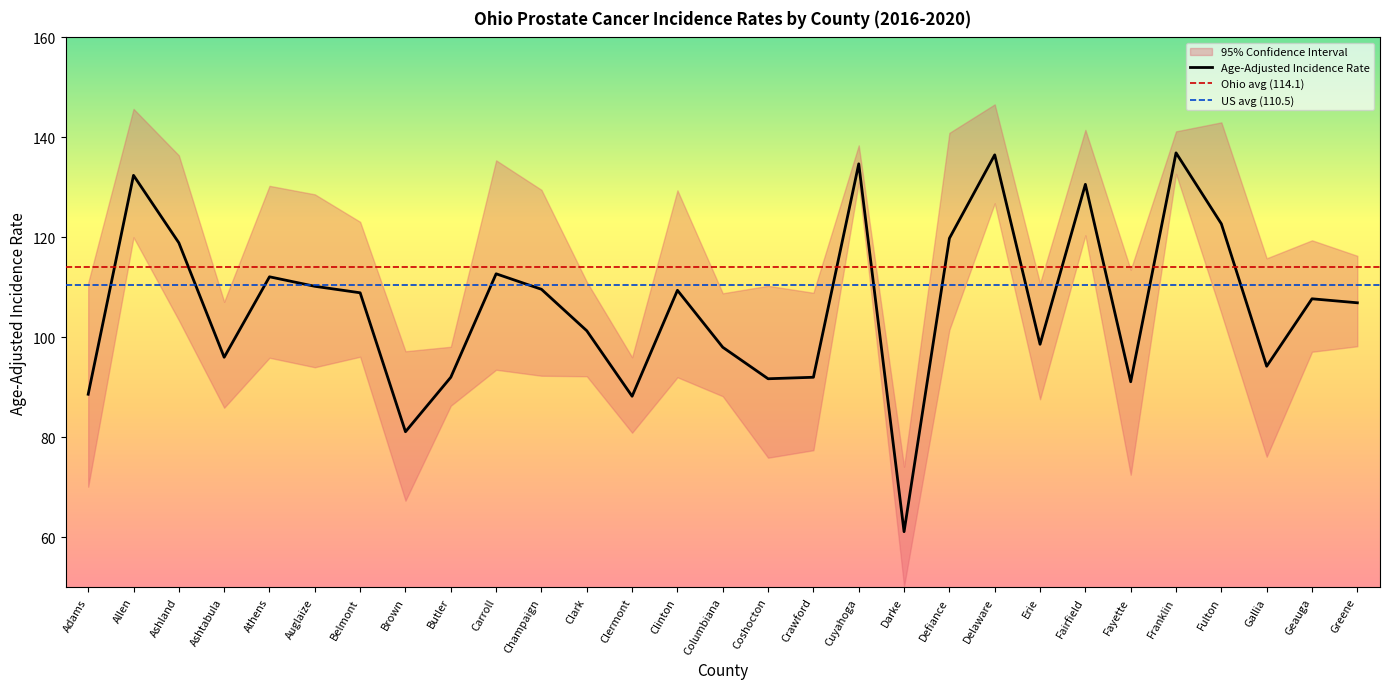

What is the difference between the maximum and second lowest values in the Upper 95% CI series?

50.6